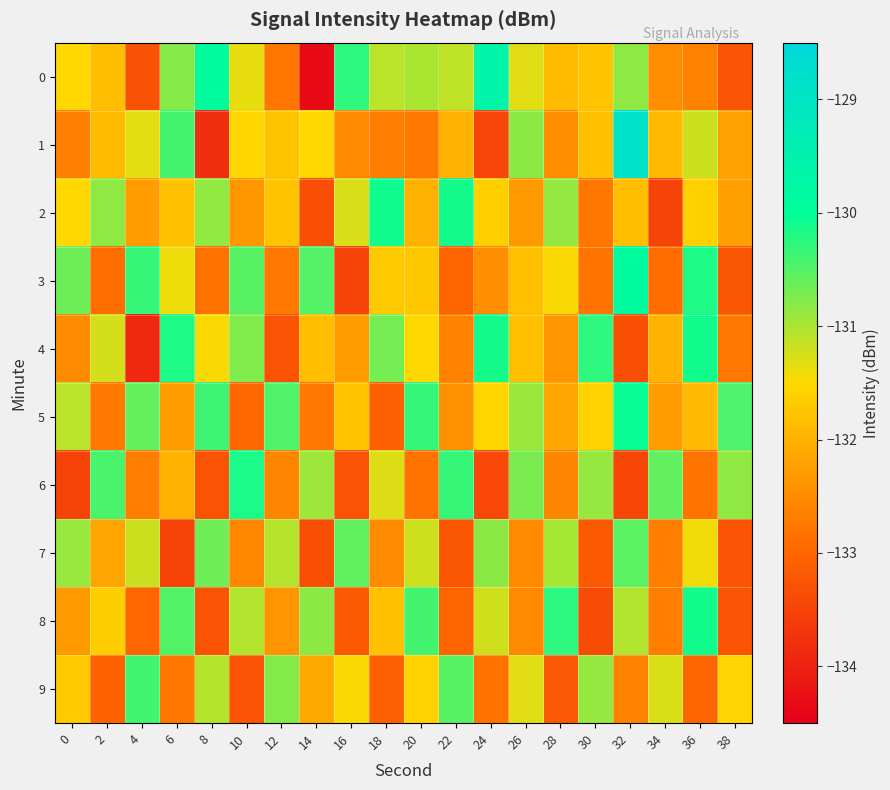

Reading left to right, list all the values displayed in this chart.

0: 0=-131.5	2=-131.8	4=-133.3	6=-130.8	8=-129.9	10=-131.4	12=-132.8	14=-134.3	16=-130.3	18=-131.1	20=-131.0	22=-131.1	24=-129.6	26=-131.3	28=-131.9	30=-131.8	32=-130.8	34=-132.5	36=-132.6	38=-133.2
1: 0=-132.7	2=-131.9	4=-131.3	6=-130.4	8=-133.8	10=-131.5	12=-131.8	14=-131.5	16=-132.5	18=-132.7	20=-132.7	22=-132.0	24=-133.5	26=-130.8	28=-132.5	30=-131.8	32=-128.9	34=-131.9	36=-131.2	38=-132.2
2: 0=-131.5	2=-130.8	4=-132.3	6=-131.8	8=-130.9	10=-132.4	12=-131.8	14=-133.3	16=-131.3	18=-130.1	20=-132.0	22=-130.1	24=-131.6	26=-132.3	28=-130.9	30=-132.8	32=-131.8	34=-133.5	36=-131.6	38=-132.2
3: 0=-130.7	2=-132.9	4=-130.3	6=-131.4	8=-132.8	10=-130.5	12=-132.8	14=-130.5	16=-133.5	18=-131.7	20=-131.7	22=-133.0	24=-132.5	26=-131.8	28=-131.5	30=-132.8	32=-129.9	34=-132.9	36=-130.2	38=-133.2
4: 0=-132.5	2=-131.2	4=-133.9	6=-130.2	8=-131.5	10=-130.8	12=-133.3	14=-131.8	16=-132.3	18=-130.7	20=-131.5	22=-132.6	24=-130.1	26=-131.8	28=-132.4	30=-130.3	32=-133.3	34=-132.0	36=-130.1	38=-132.7
5: 0=-131.1	2=-132.7	4=-130.6	6=-132.3	8=-130.4	10=-133.0	12=-130.5	14=-132.7	16=-131.8	18=-133.1	20=-130.3	22=-132.4	24=-131.5	26=-130.9	28=-132.2	30=-131.6	32=-130.0	34=-132.3	36=-131.9	38=-130.4
6: 0=-133.5	2=-130.4	4=-132.7	6=-132.0	8=-133.3	10=-130.2	12=-132.6	14=-130.9	16=-133.3	18=-131.3	20=-132.8	22=-130.3	24=-133.4	26=-130.7	28=-132.6	30=-130.9	32=-133.4	34=-130.6	36=-132.8	38=-130.8
7: 0=-130.9	2=-132.1	4=-131.2	6=-133.5	8=-130.7	10=-132.6	12=-131.1	14=-133.3	16=-130.6	18=-132.5	20=-131.2	22=-133.2	24=-130.8	26=-132.5	28=-131.0	30=-133.2	32=-130.5	34=-132.7	36=-131.4	38=-133.2
8: 0=-132.3	2=-131.6	4=-133.0	6=-130.5	8=-133.3	10=-131.1	12=-132.4	14=-130.8	16=-133.2	18=-131.8	20=-130.4	22=-133.0	24=-131.2	26=-132.5	28=-130.3	30=-133.4	32=-131.0	34=-132.7	36=-130.1	38=-133.2
9: 0=-131.7	2=-133.0	4=-130.4	6=-132.8	8=-131.1	10=-133.3	12=-130.8	14=-132.1	16=-131.5	18=-133.1	20=-131.6	22=-130.5	24=-132.8	26=-131.3	28=-133.2	30=-130.9	32=-132.6	34=-131.3	36=-133.0	38=-131.5